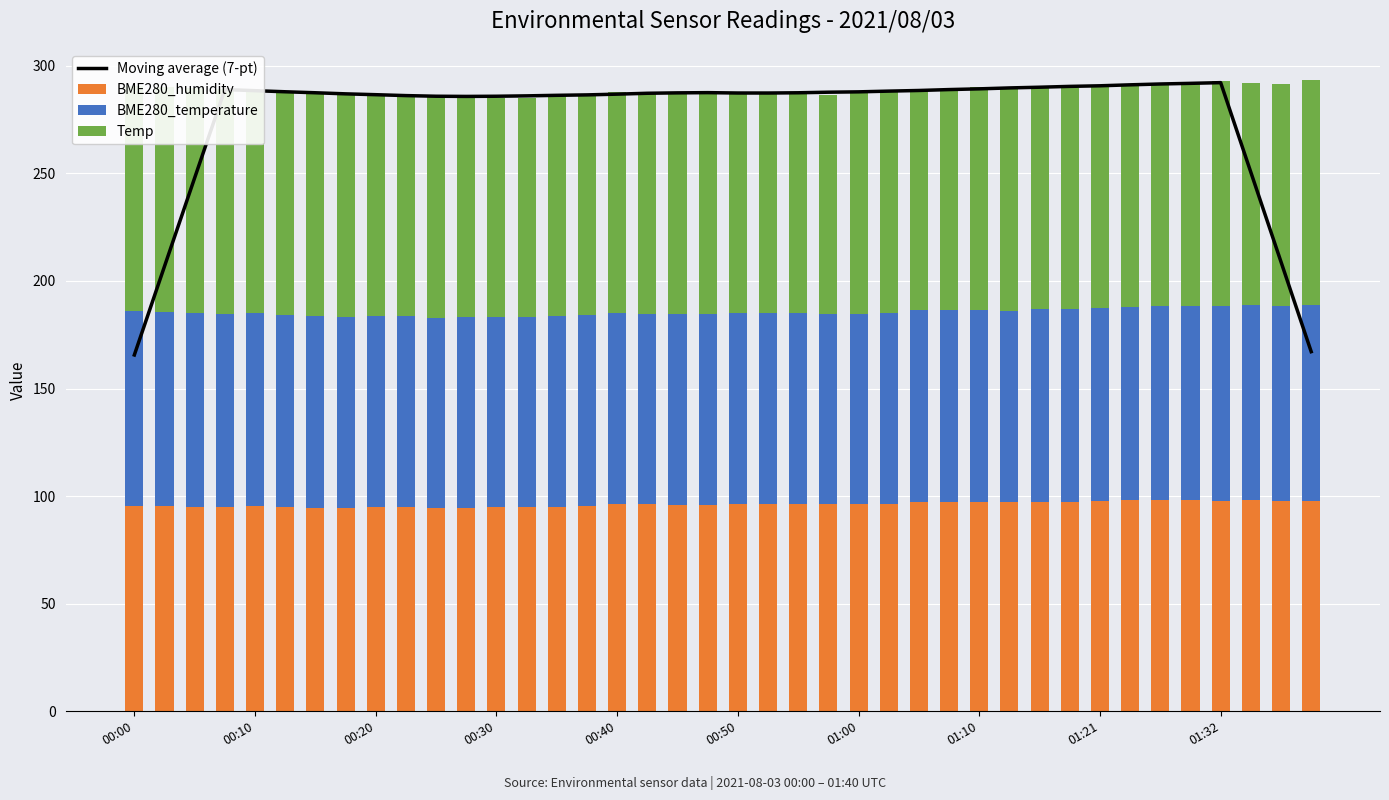

True or false: BME280_temperature has a value of 137.3 at 38.

False